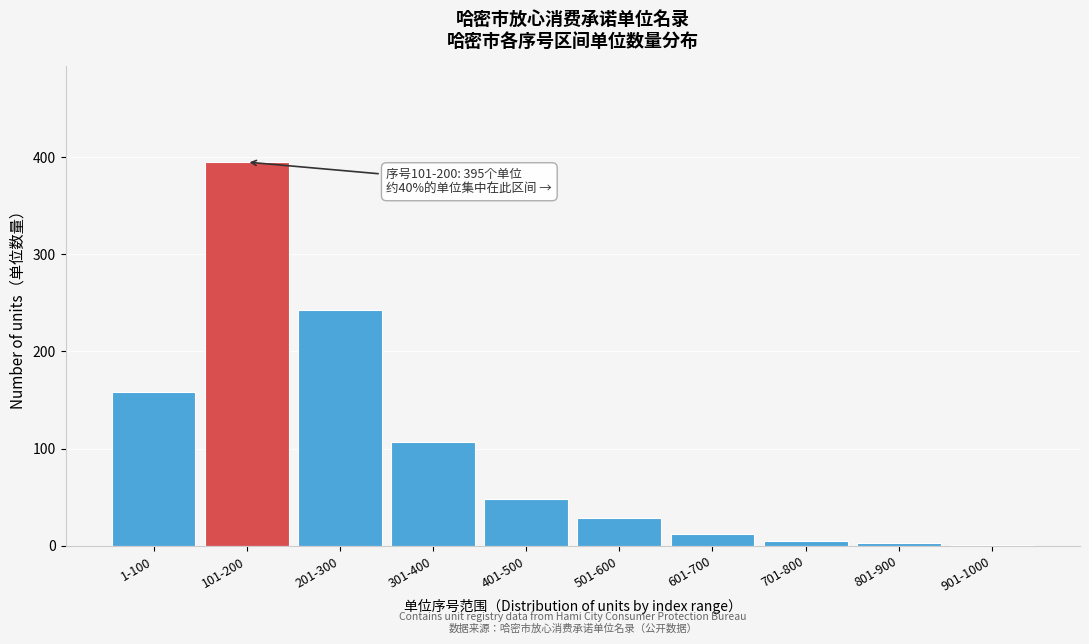

Reading left to right, transcribe all the data shown in this chart.

1-100=158	101-200=395	201-300=243	301-400=107	401-500=48	501-600=28	601-700=12	701-800=5	801-900=3	901-1000=1